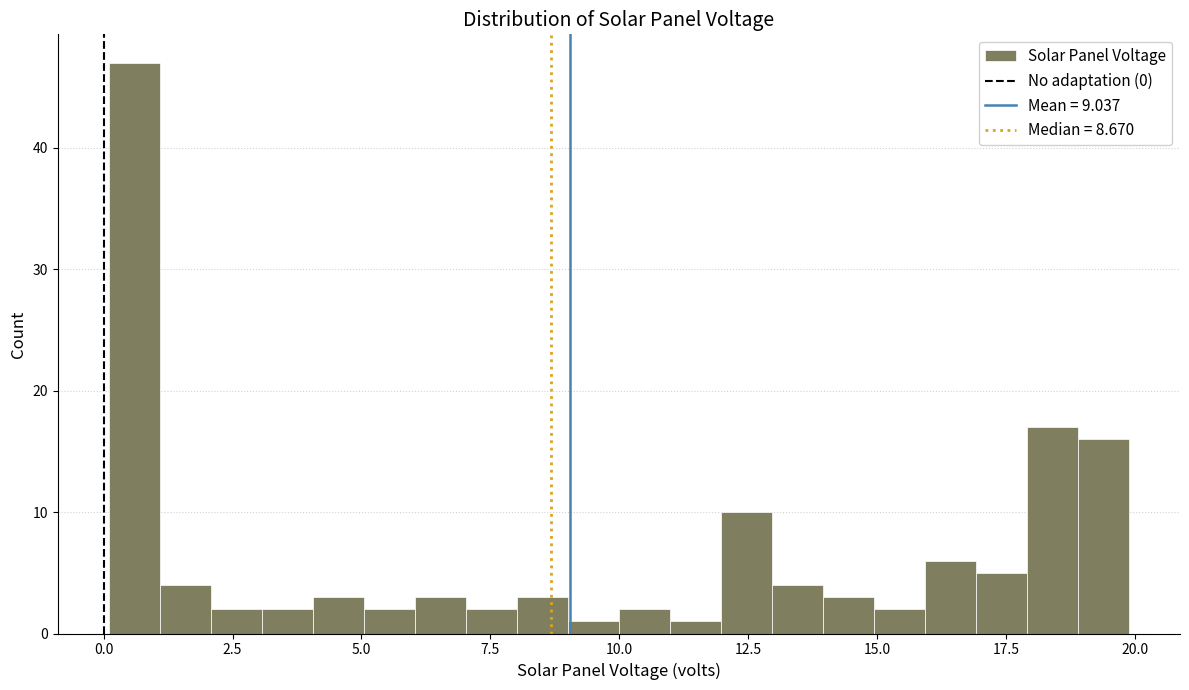

Around what value on the x-axis is the tallest bar? Give the approximate position of its centre, as read against the axis.

0.5